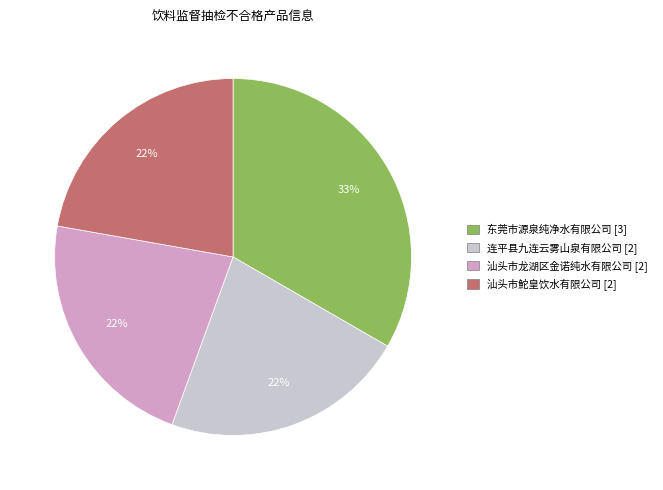

Approximately how many times larger is the value at 汕头市鮀皇饮水有限公司 [2] compared to 连平县九连云雾山泉有限公司 [2]?

1.0